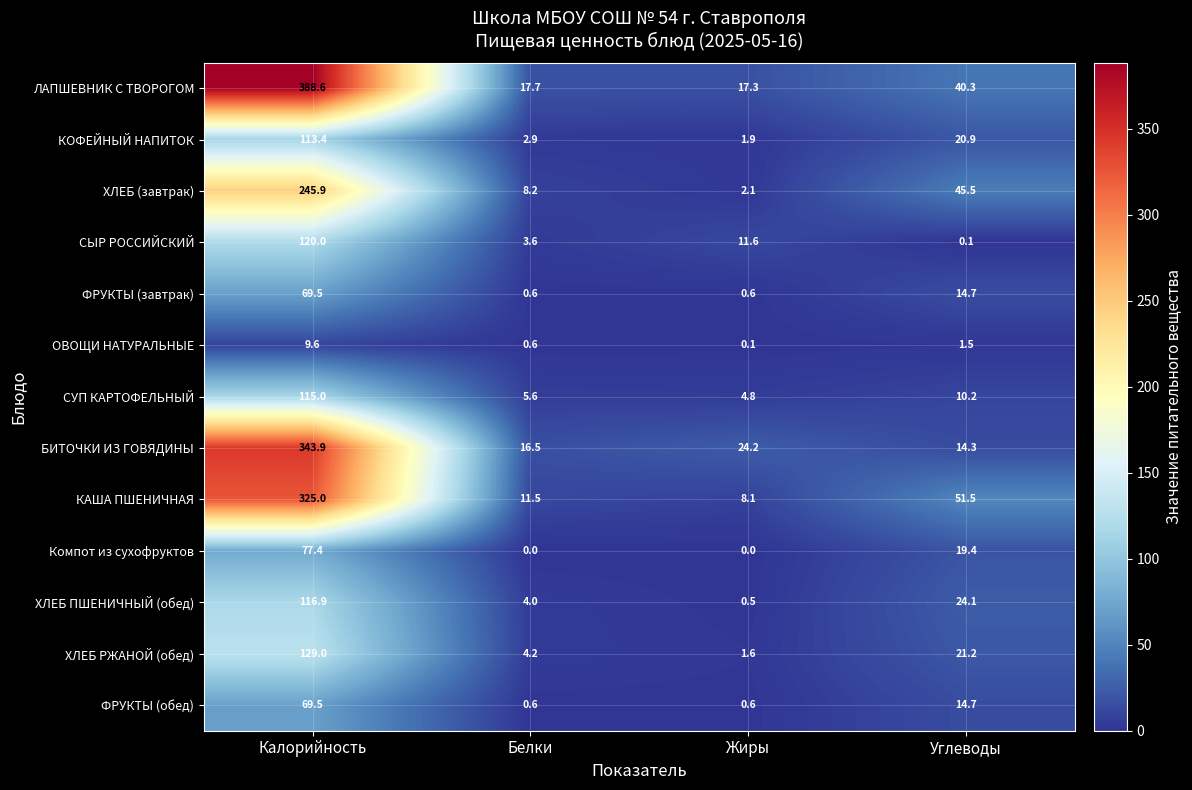

At which category is the sum across all series the highest?

Калорийность